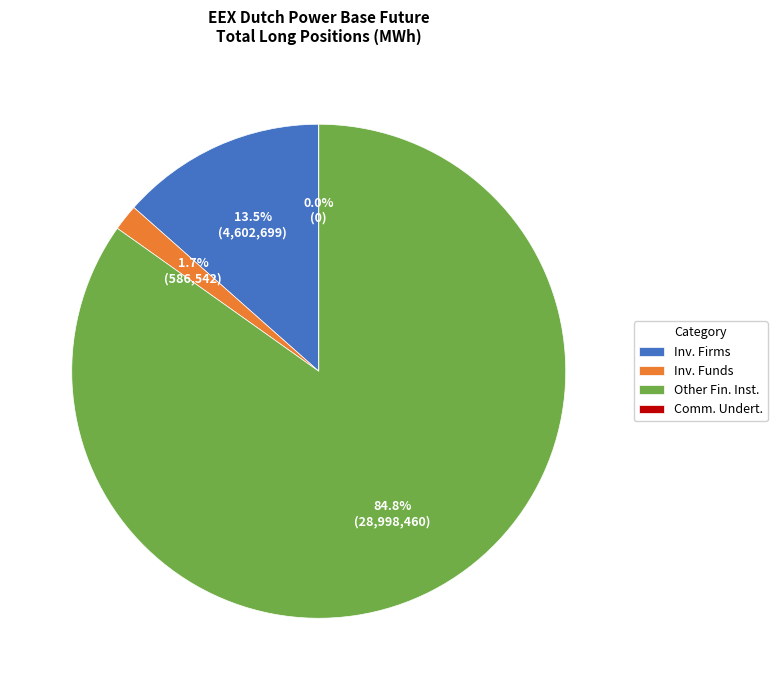

To the nearest percent, what percentage of the pie is Investment Firms or credit institutions (Long)?

13%